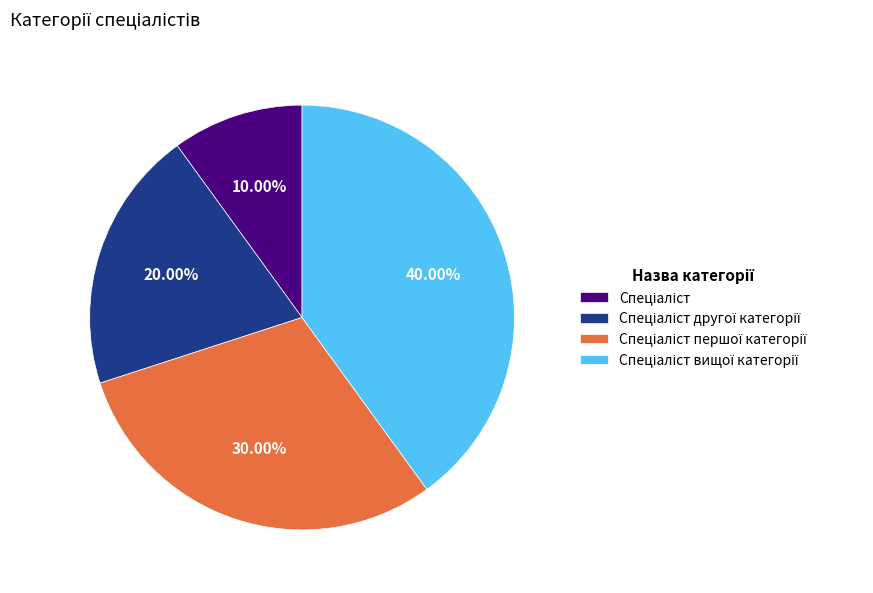

Is there any slice that represents more than half of the pie?

No